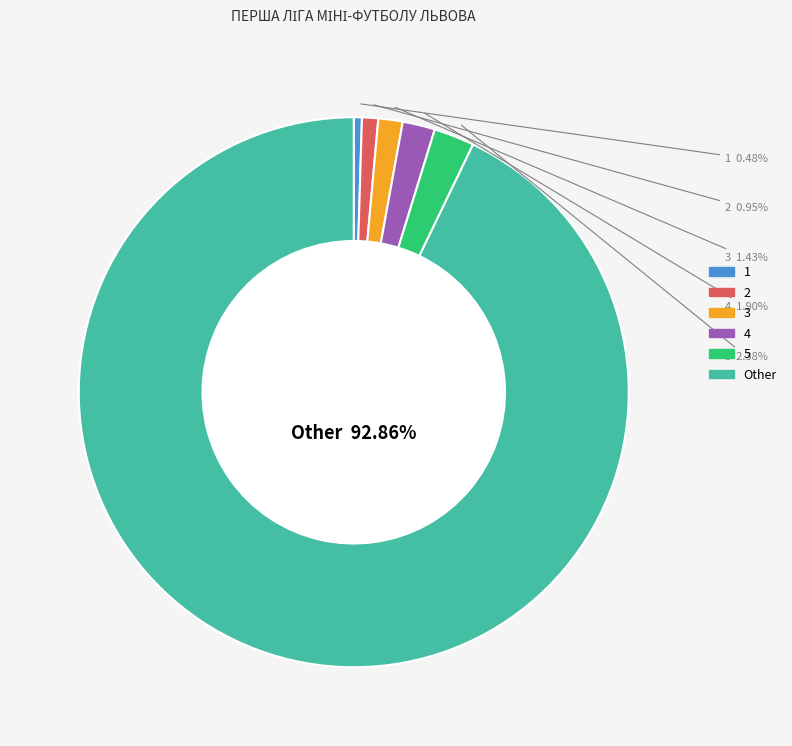

Between 4 and 2, which is larger?

4